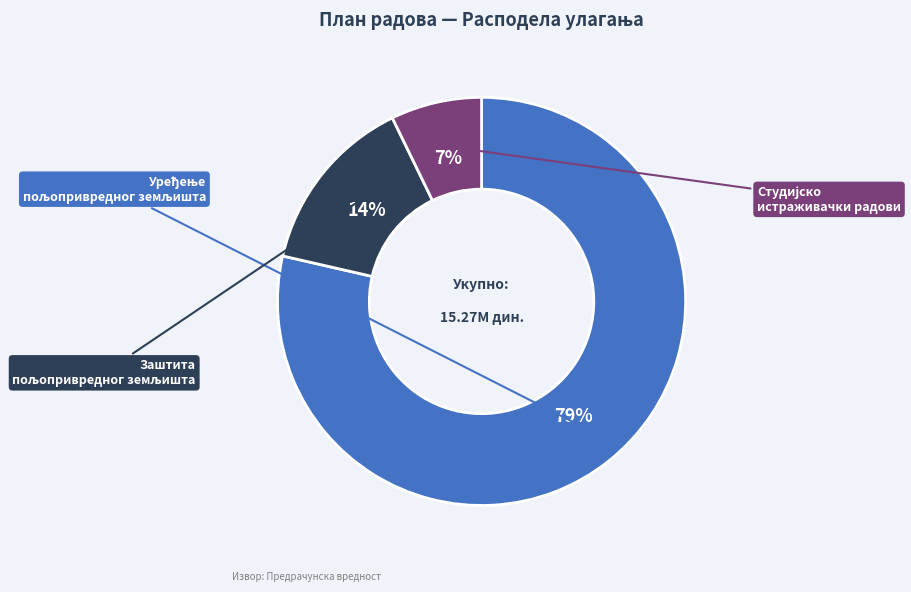

Which slice represents more than half of the pie?

Уређење пољопривредног земљишта